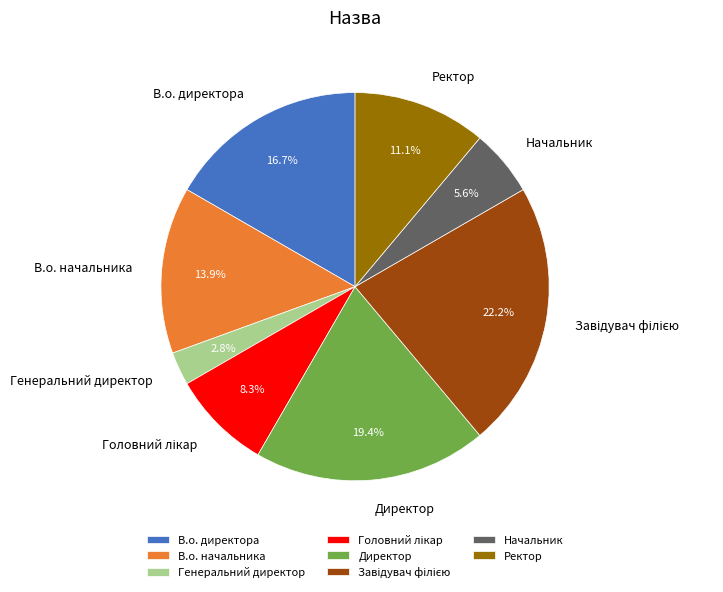

What is the smallest slice in the pie chart?

Генеральний директор